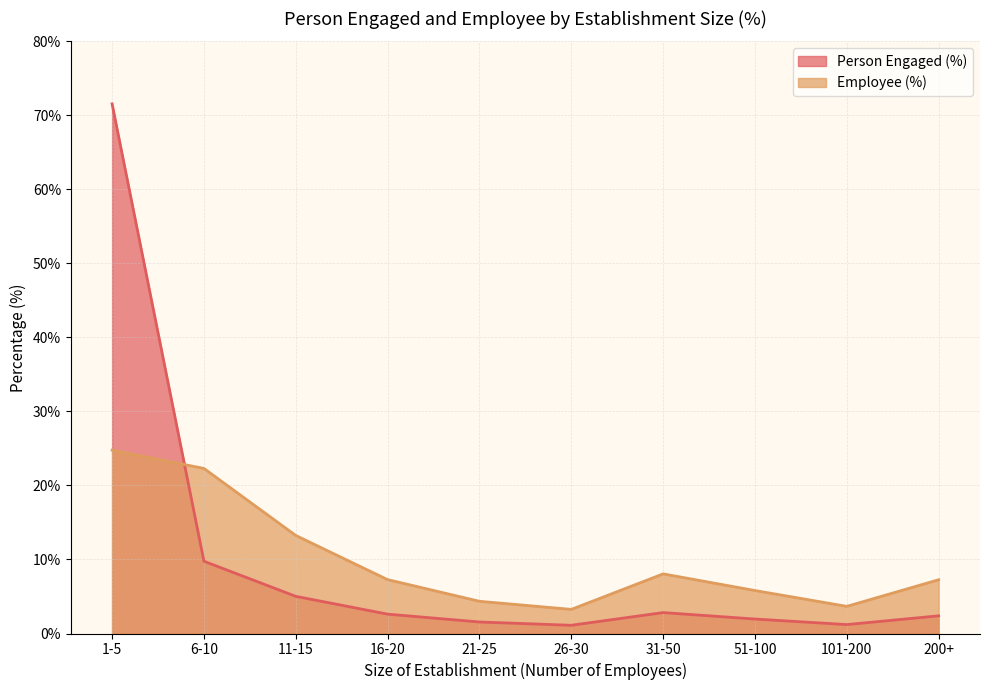

What is the label of the 4th point from the right?

31-50